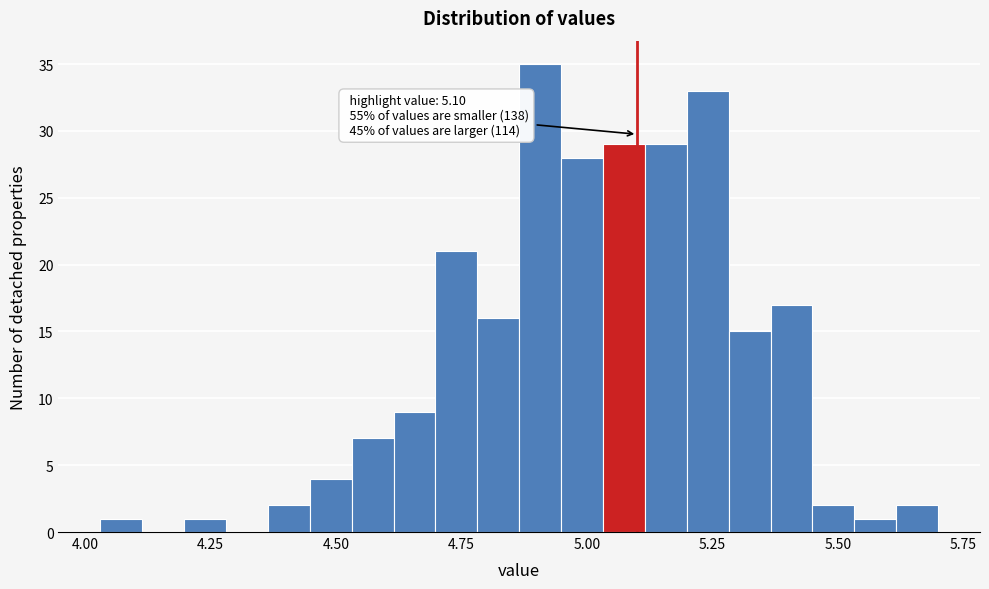

Around what value on the x-axis is the tallest bar? Give the approximate position of its centre, as read against the axis.

4.90